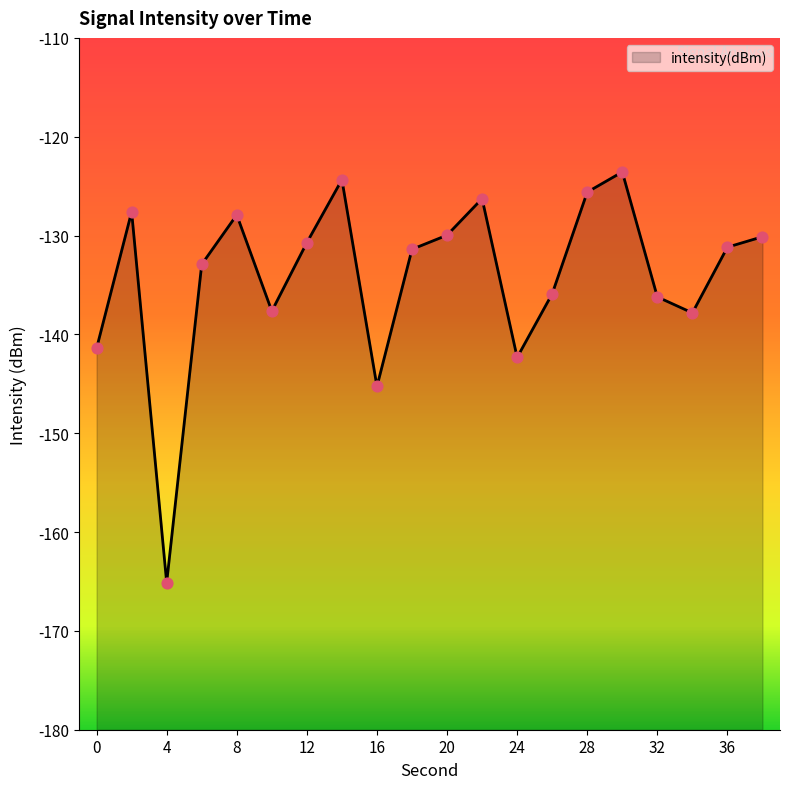

Between 30 and 10, which is larger?

30